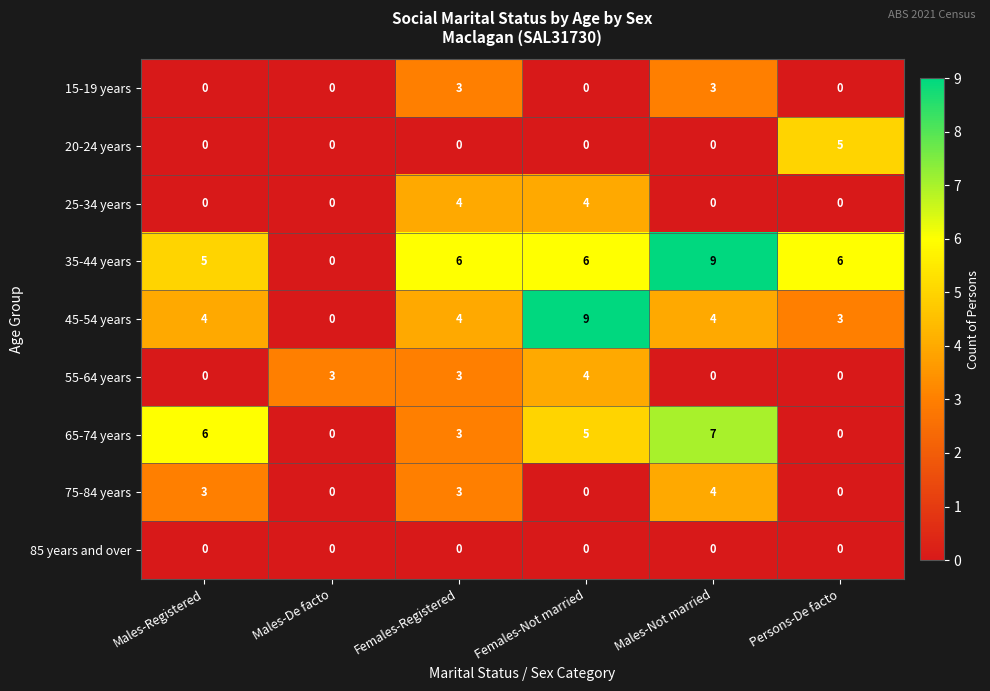

What is the spread (max minus min) of values at Males-Not married?

9